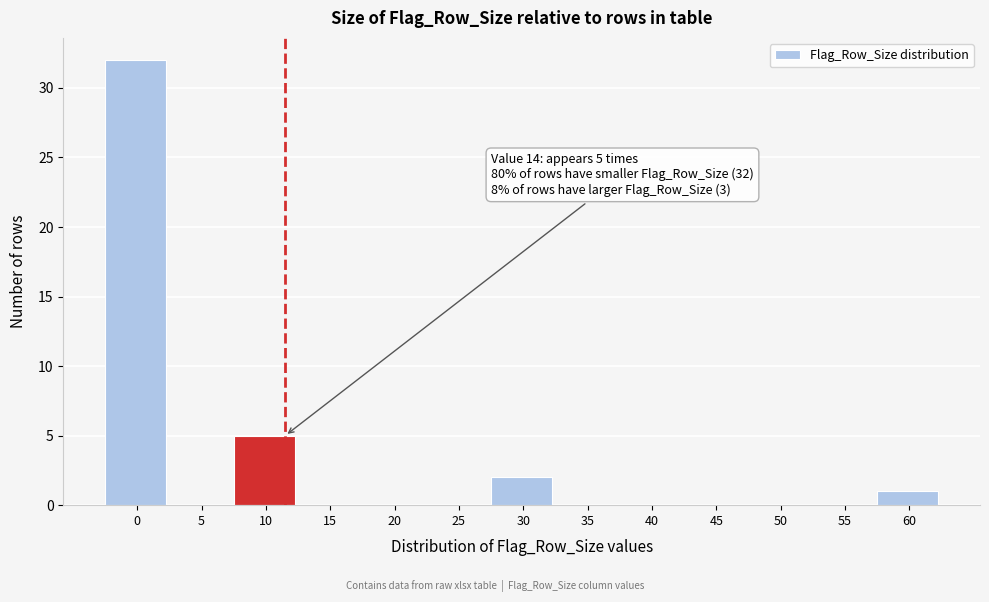

Reading left to right, list all the values displayed in this chart.

0=32	5=0	10=5	15=0	20=0	25=0	30=2	35=0	40=0	45=0	50=0	55=0	60=1